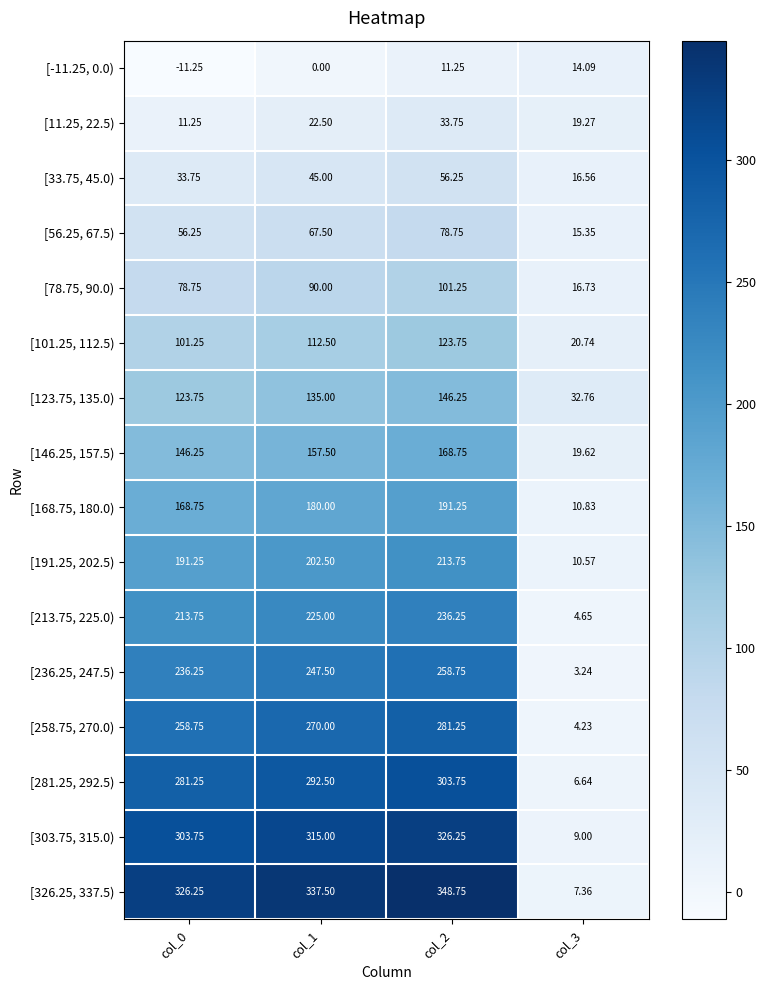

Is the value of [56.25, 67.5) at col_2 greater than the value of [258.75, 270.0) at col_3?

Yes